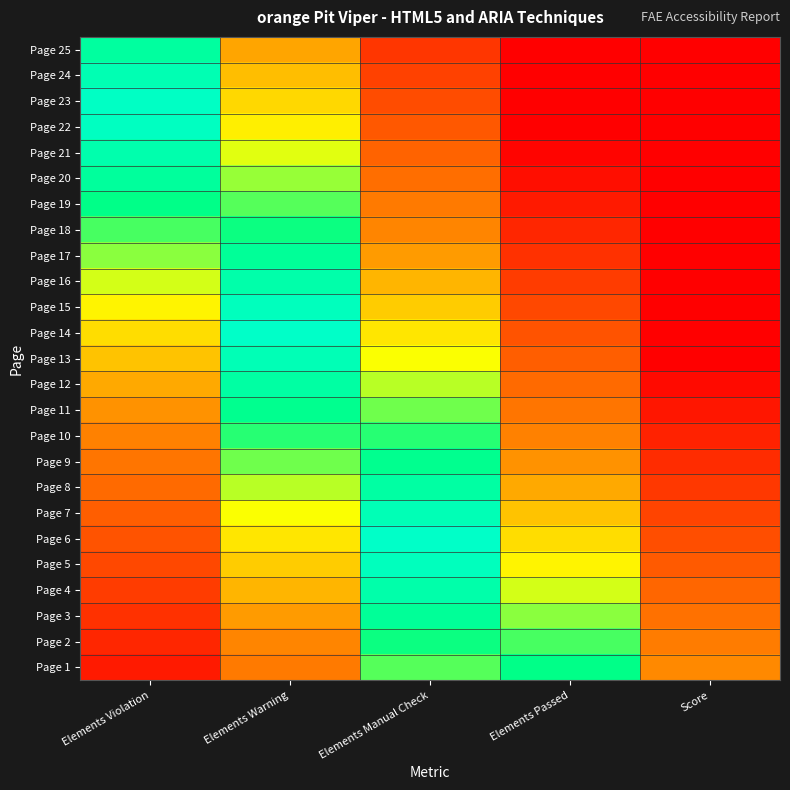

Reading left to right, extract all data points from this chart.

Page 25: Elements Violation=0.1	Elements Warning=0.4	Elements Manual Check=0.8	Elements Passed=1.1	Score=1.5
Page 24: Elements Violation=0.1	Elements Warning=0.4	Elements Manual Check=0.8	Elements Passed=1.1	Score=1.5
Page 23: Elements Violation=0.0	Elements Warning=0.4	Elements Manual Check=0.7	Elements Passed=1.1	Score=1.4
Page 22: Elements Violation=0.0	Elements Warning=0.3	Elements Manual Check=0.7	Elements Passed=1.0	Score=1.4
Page 21: Elements Violation=0.1	Elements Warning=0.3	Elements Manual Check=0.6	Elements Passed=1.0	Score=1.3
Page 20: Elements Violation=0.1	Elements Warning=0.2	Elements Manual Check=0.6	Elements Passed=0.9	Score=1.3
Page 19: Elements Violation=0.1	Elements Warning=0.2	Elements Manual Check=0.5	Elements Passed=0.9	Score=1.2
Page 18: Elements Violation=0.2	Elements Warning=0.2	Elements Manual Check=0.5	Elements Passed=0.9	Score=1.2
Page 17: Elements Violation=0.2	Elements Warning=0.1	Elements Manual Check=0.5	Elements Passed=0.8	Score=1.2
Page 16: Elements Violation=0.3	Elements Warning=0.1	Elements Manual Check=0.4	Elements Passed=0.8	Score=1.1
Page 15: Elements Violation=0.3	Elements Warning=0.0	Elements Manual Check=0.4	Elements Passed=0.7	Score=1.1
Page 14: Elements Violation=0.4	Elements Warning=0.0	Elements Manual Check=0.3	Elements Passed=0.7	Score=1.0
Page 13: Elements Violation=0.4	Elements Warning=0.1	Elements Manual Check=0.3	Elements Passed=0.6	Score=1.0
Page 12: Elements Violation=0.4	Elements Warning=0.1	Elements Manual Check=0.3	Elements Passed=0.6	Score=1.0
Page 11: Elements Violation=0.5	Elements Warning=0.1	Elements Manual Check=0.2	Elements Passed=0.6	Score=0.9
Page 10: Elements Violation=0.5	Elements Warning=0.2	Elements Manual Check=0.2	Elements Passed=0.5	Score=0.9
Page 9: Elements Violation=0.6	Elements Warning=0.2	Elements Manual Check=0.1	Elements Passed=0.5	Score=0.8
Page 8: Elements Violation=0.6	Elements Warning=0.3	Elements Manual Check=0.1	Elements Passed=0.4	Score=0.8
Page 7: Elements Violation=0.7	Elements Warning=0.3	Elements Manual Check=0.0	Elements Passed=0.4	Score=0.7
Page 6: Elements Violation=0.7	Elements Warning=0.3	Elements Manual Check=0.0	Elements Passed=0.4	Score=0.7
Page 5: Elements Violation=0.7	Elements Warning=0.4	Elements Manual Check=0.0	Elements Passed=0.3	Score=0.7
Page 4: Elements Violation=0.8	Elements Warning=0.4	Elements Manual Check=0.1	Elements Passed=0.3	Score=0.6
Page 3: Elements Violation=0.8	Elements Warning=0.5	Elements Manual Check=0.1	Elements Passed=0.2	Score=0.6
Page 2: Elements Violation=0.9	Elements Warning=0.5	Elements Manual Check=0.2	Elements Passed=0.2	Score=0.5
Page 1: Elements Violation=0.9	Elements Warning=0.6	Elements Manual Check=0.2	Elements Passed=0.1	Score=0.5